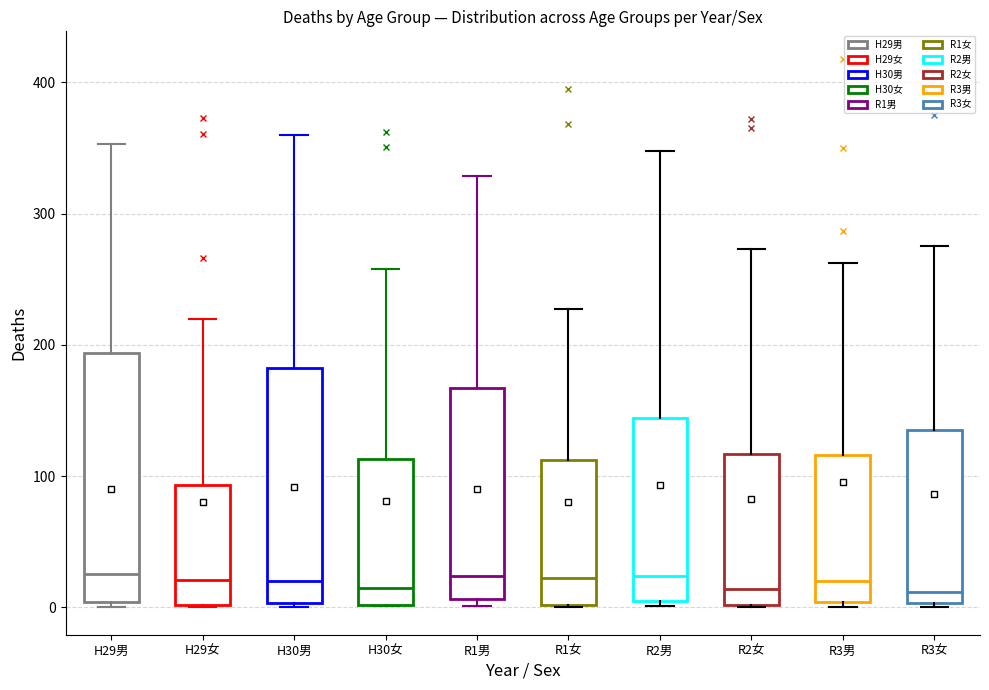

Comparing the boxes themselves (not the whiskers), which one is the tallest?

H29男